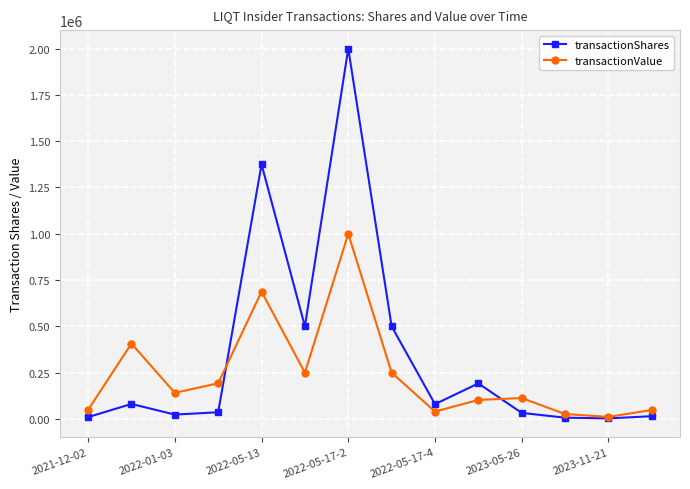

What is the sum of all transactionShares values?

4855878